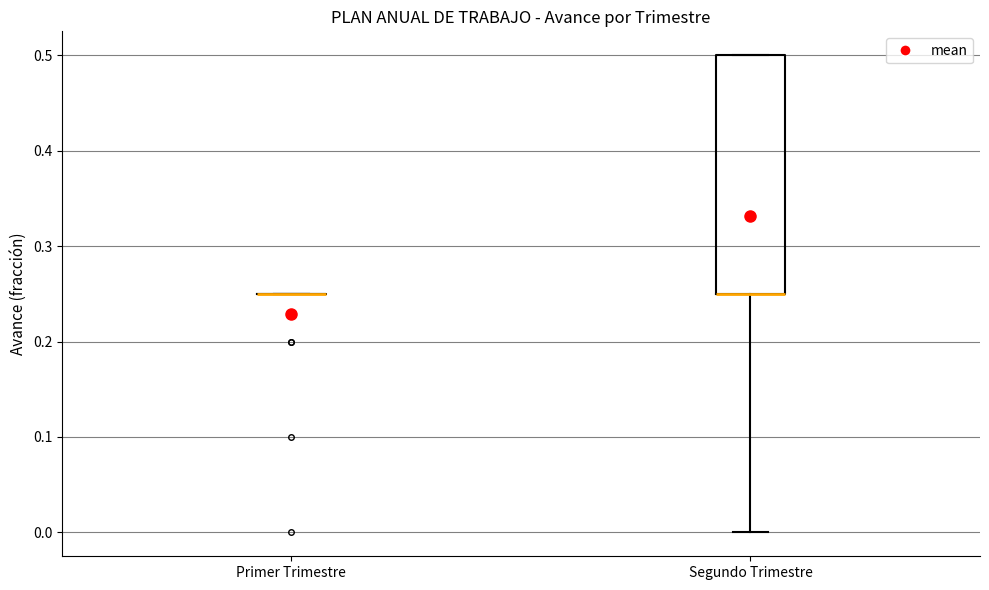

Which box is the tallest, from its lower edge to its upper edge?

Segundo Trimestre